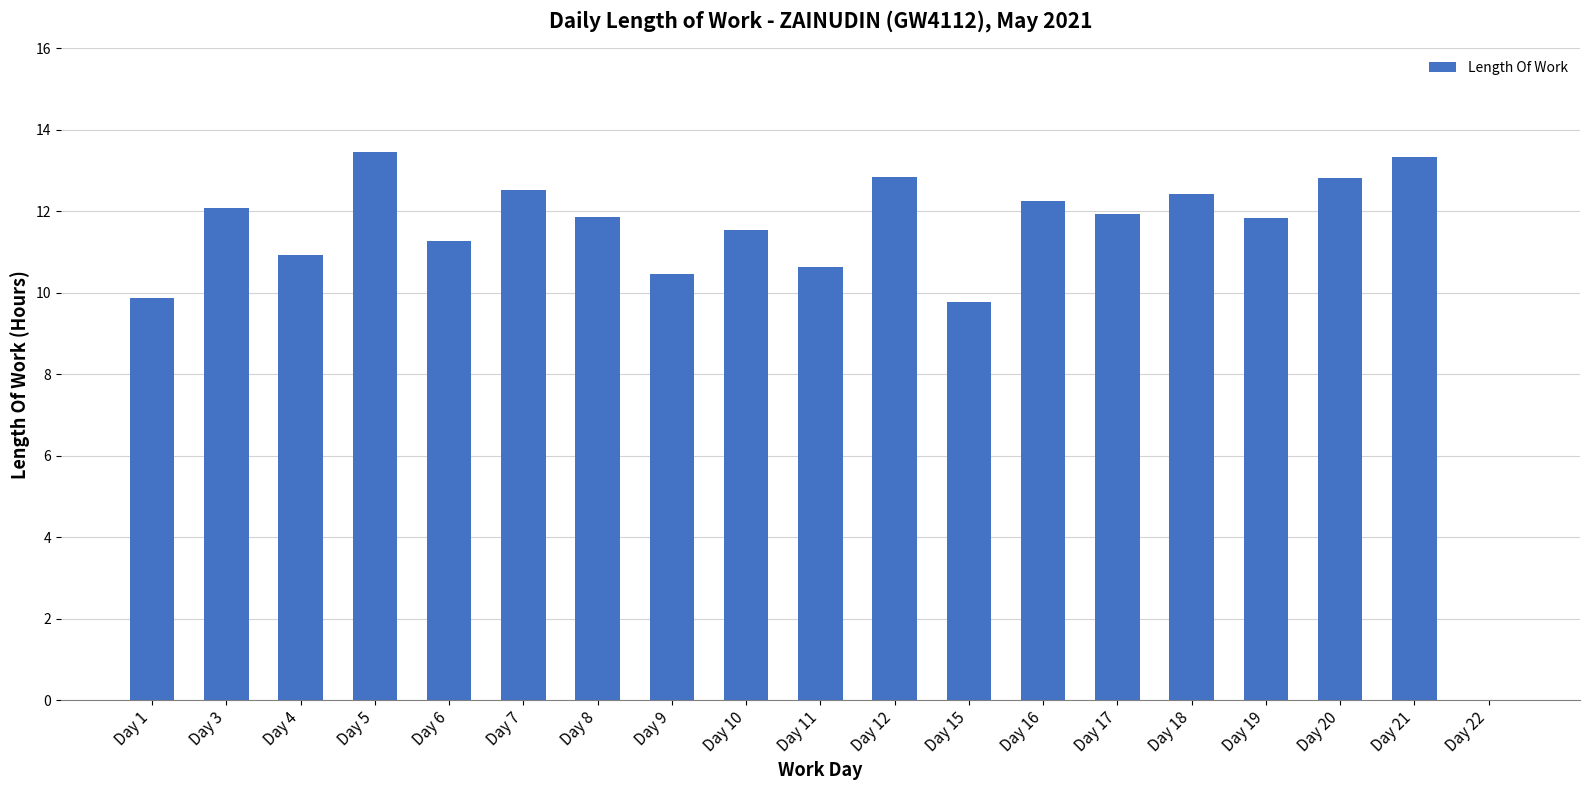

Approximately how many times larger is the value at Day 17 compared to Day 16?

1.0